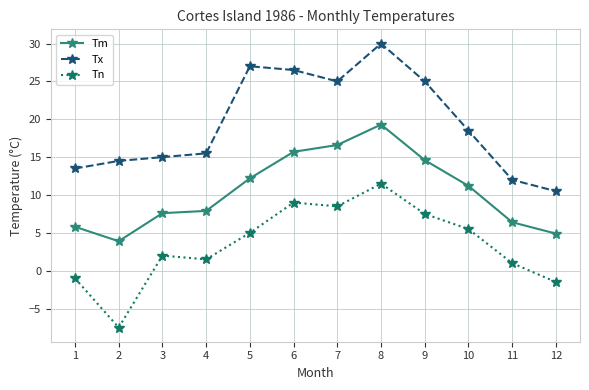

Which series has the widest spread of values?

Tx